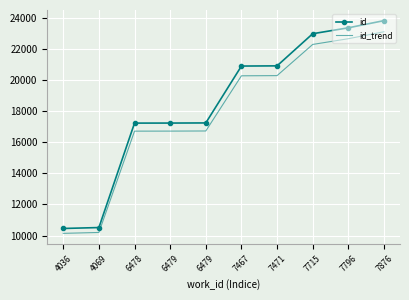

Is this an area chart (filled region under the line)?

No